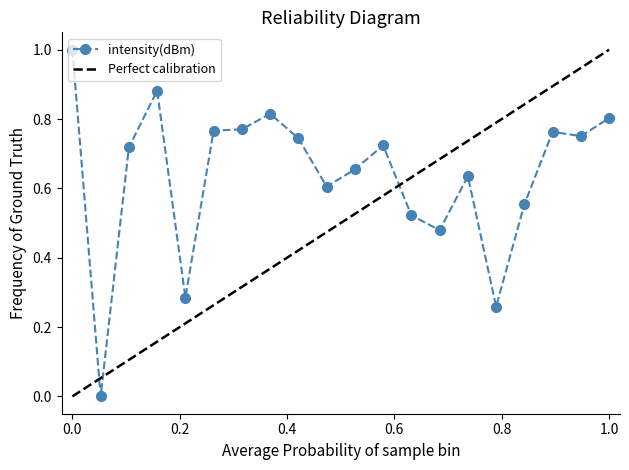

How many lines are shown in the chart?

1